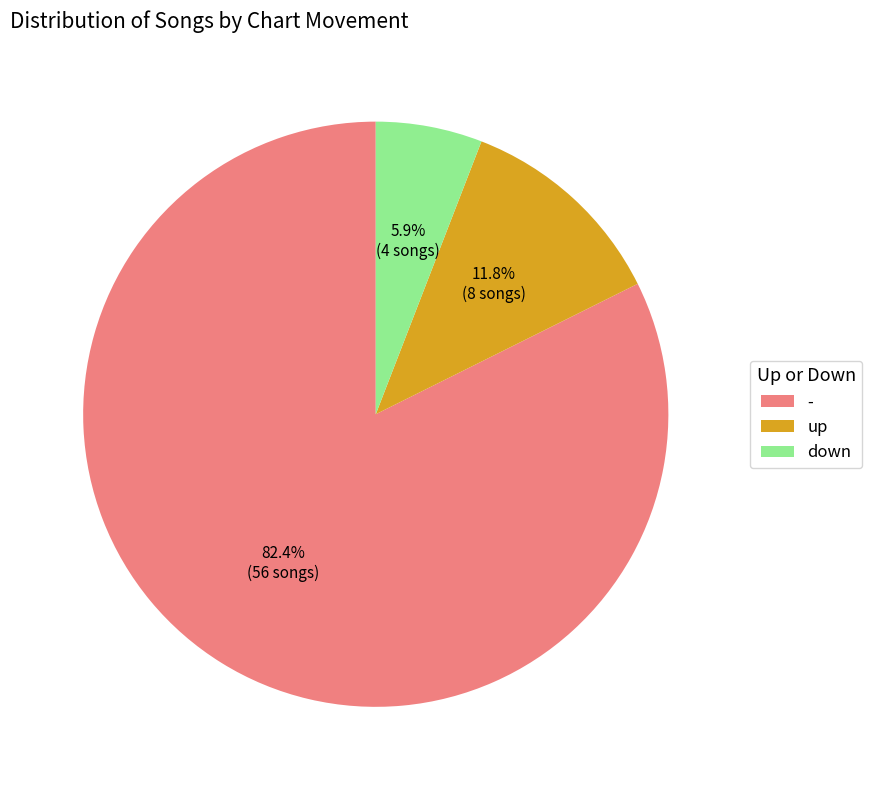

Rank the categories by value from highest to lowest.

-, up, down